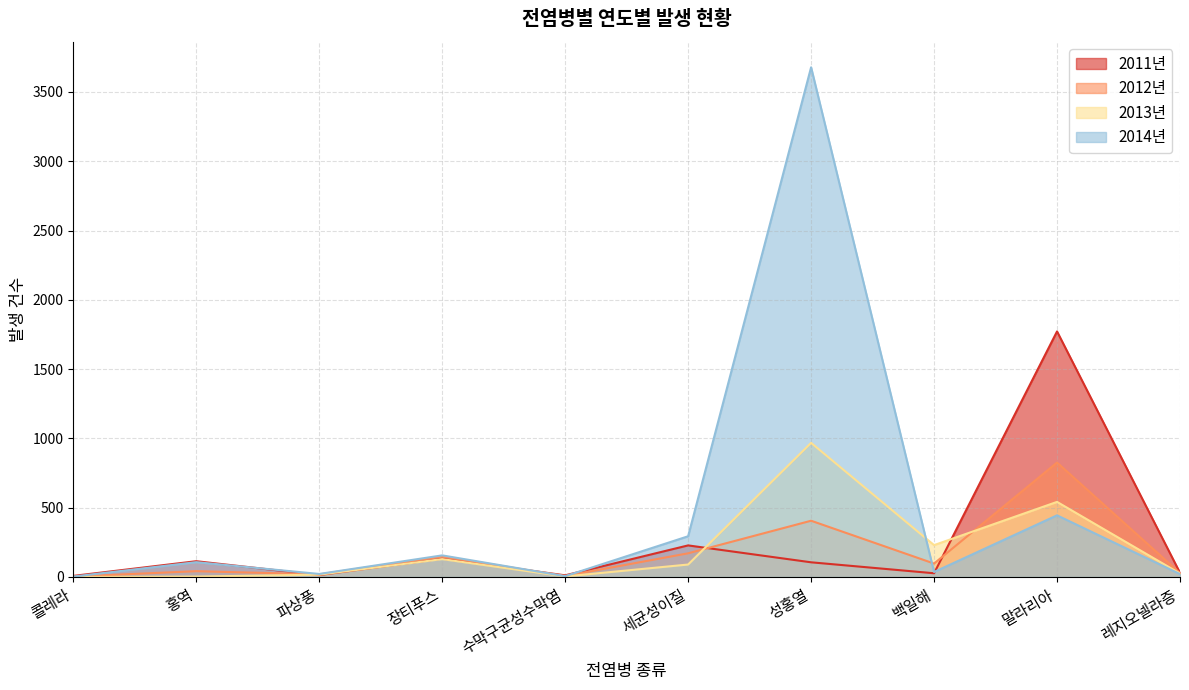

What is the spread (max minus min) of values at 파상풍?

8